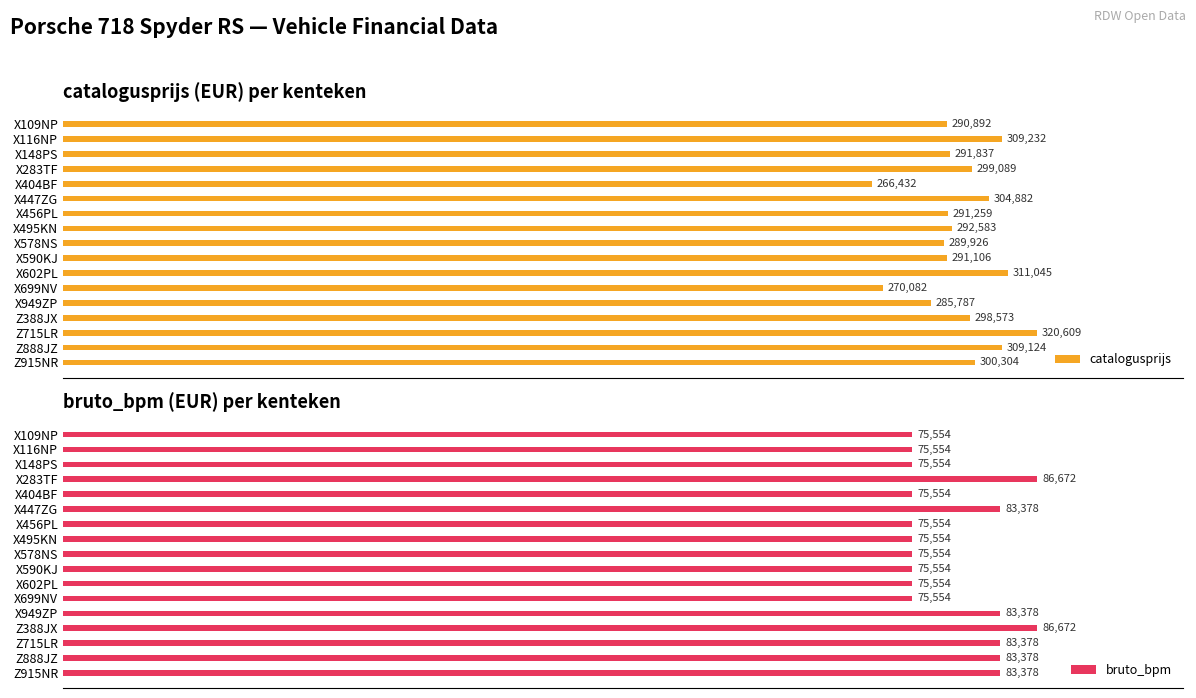

Which series has the widest spread of values?

catalogusprijs